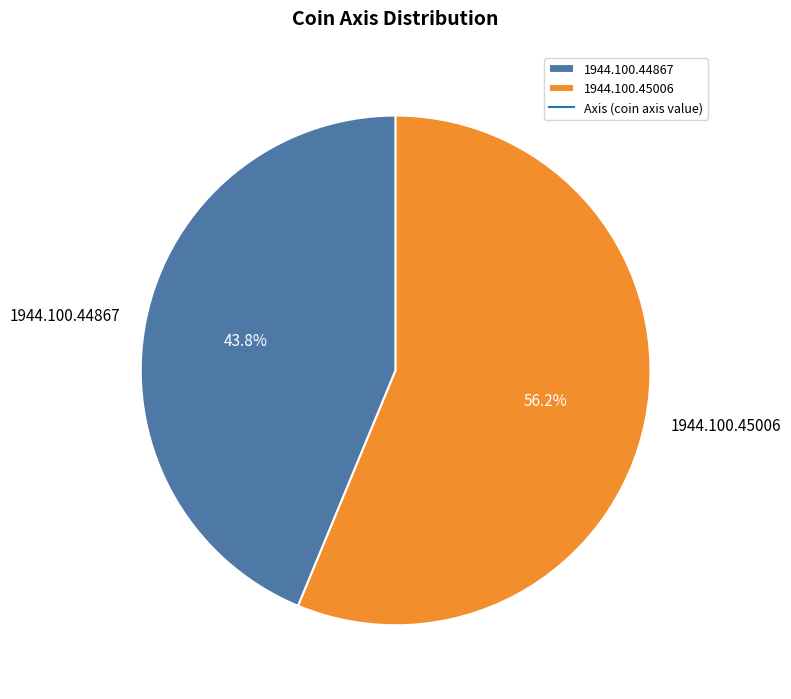

Which category has the biggest portion of the pie?

1944.100.45006